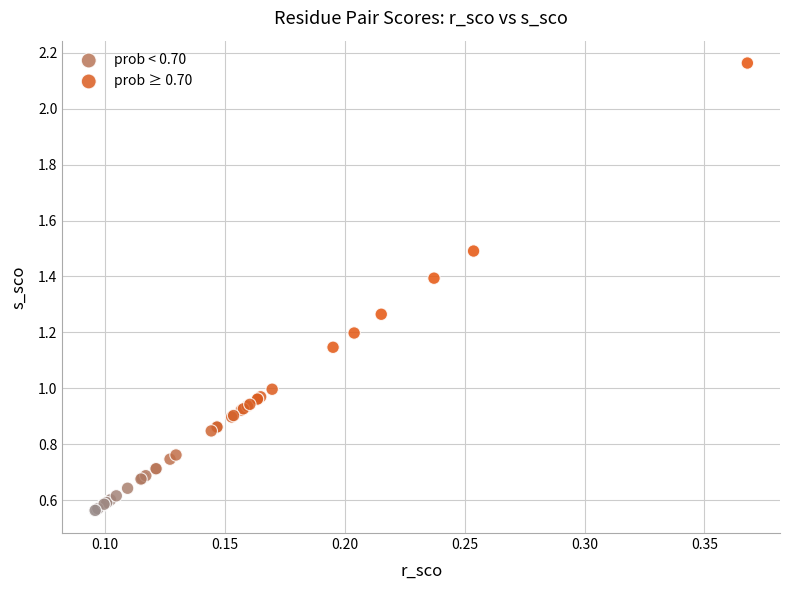

Which series contains the highest Y value?

prob ≥ 0.70